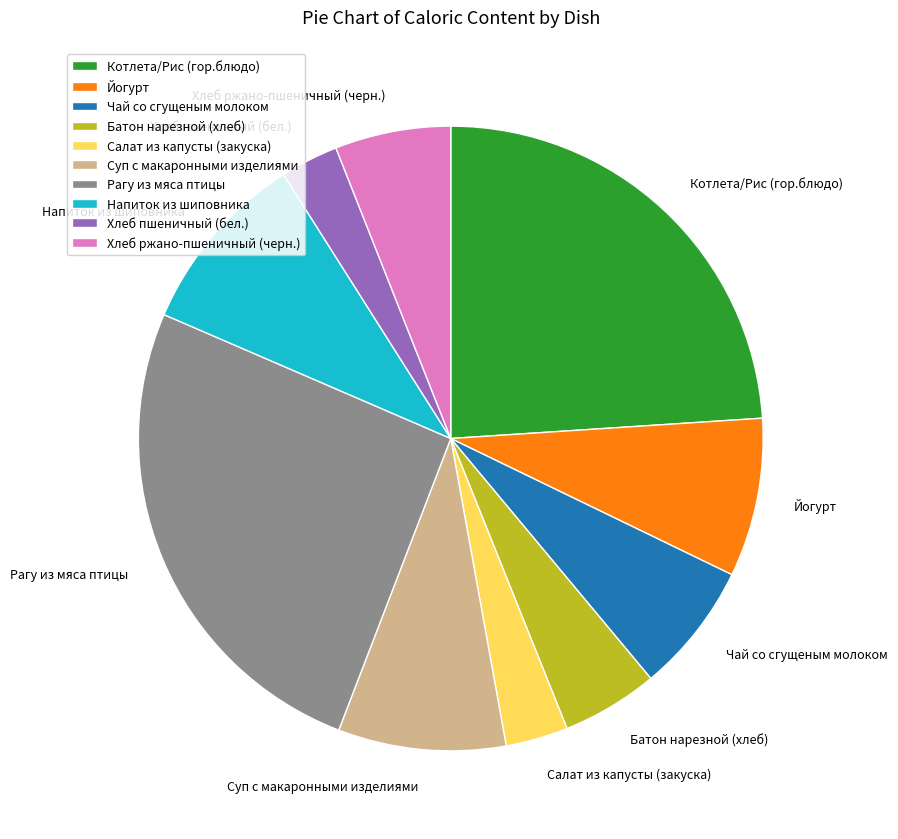

True or false: Хлеб пшеничный (бел.) accounts for 3% of the total.

True